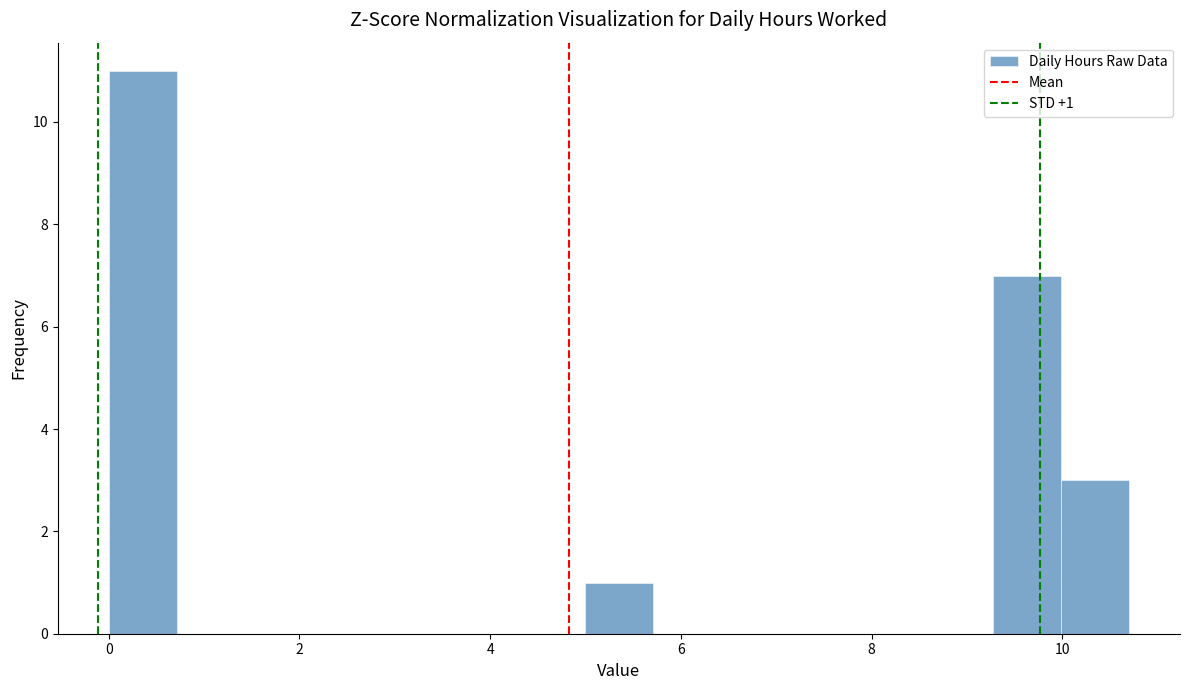

Around what value on the x-axis is the tallest bar? Give the approximate position of its centre, as read against the axis.

0.4